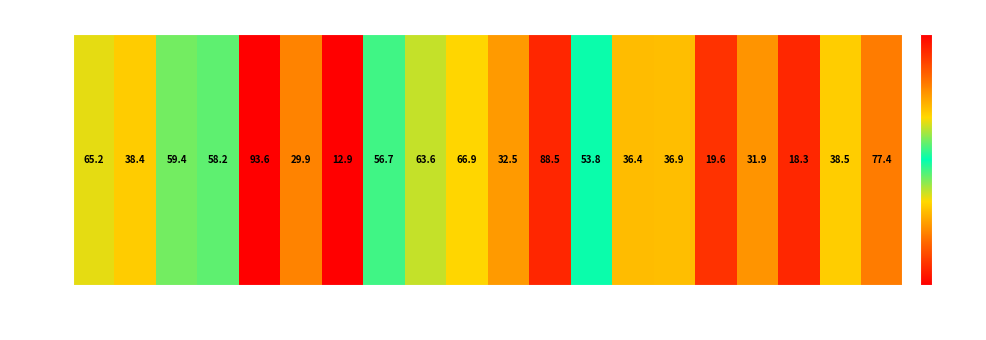

Which has a higher value, 30 or 45?

30